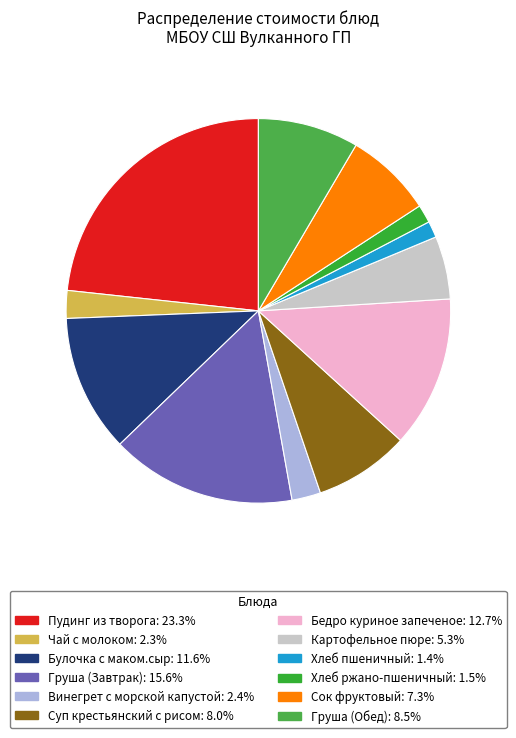

To the nearest percent, what portion does Сок фруктовый represent?

7%